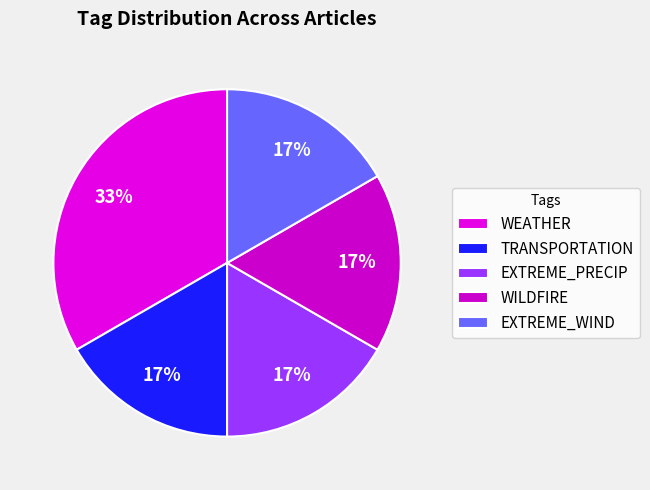

Which category has the biggest portion of the pie?

WEATHER